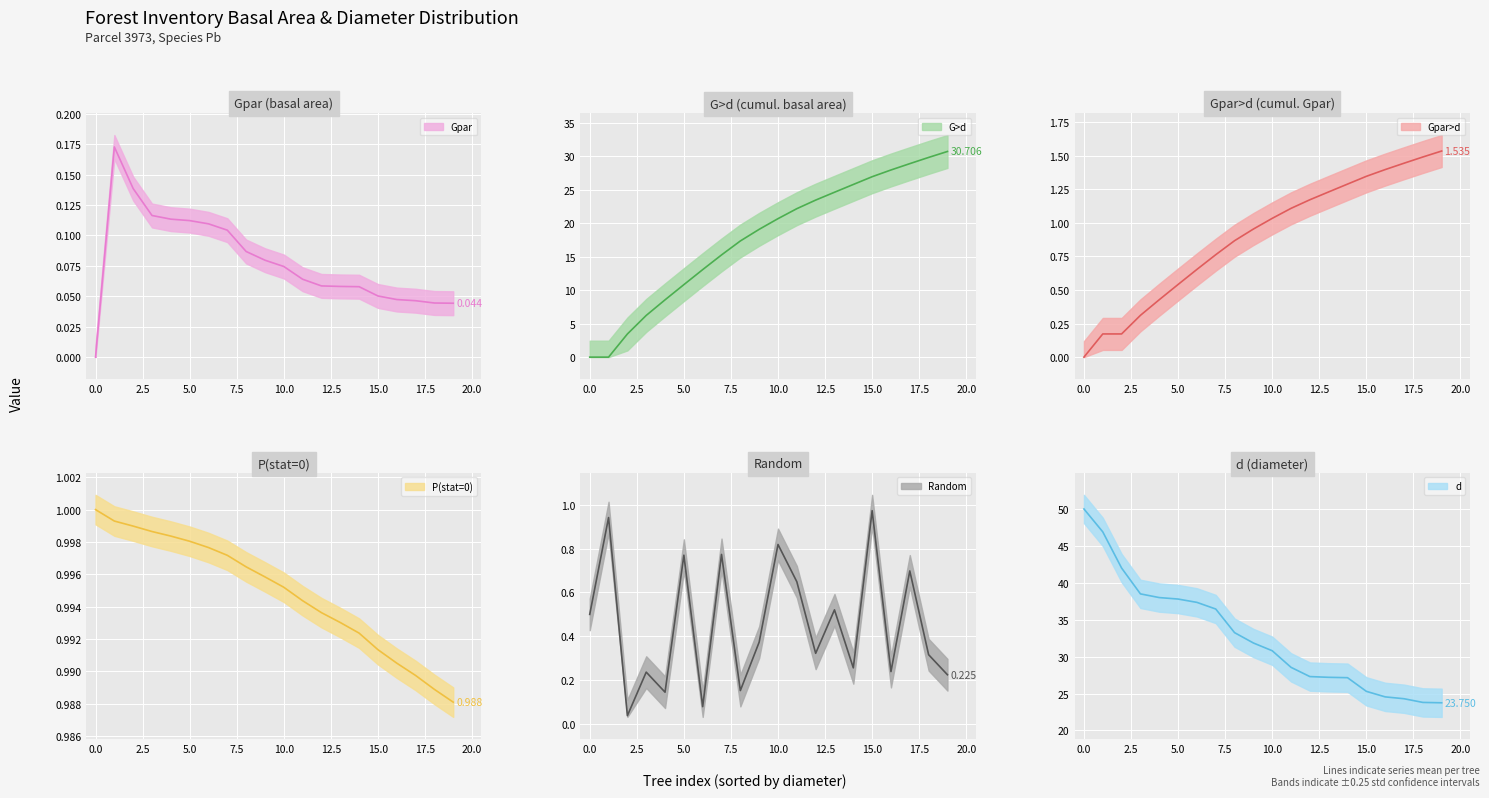

What is the approximate value of G>d at 9?

19.1